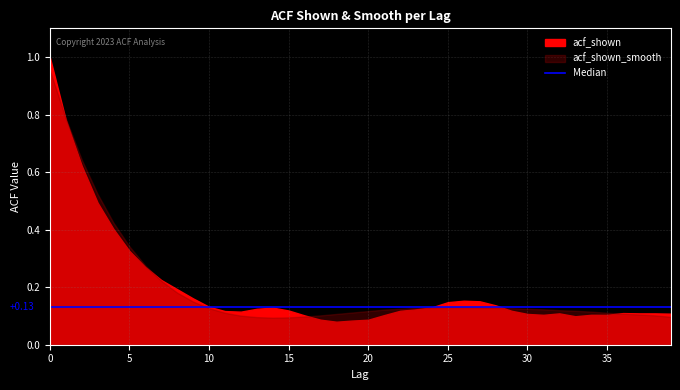

The value of acf_shown_smooth at 17 is 0.1. True or false?

False